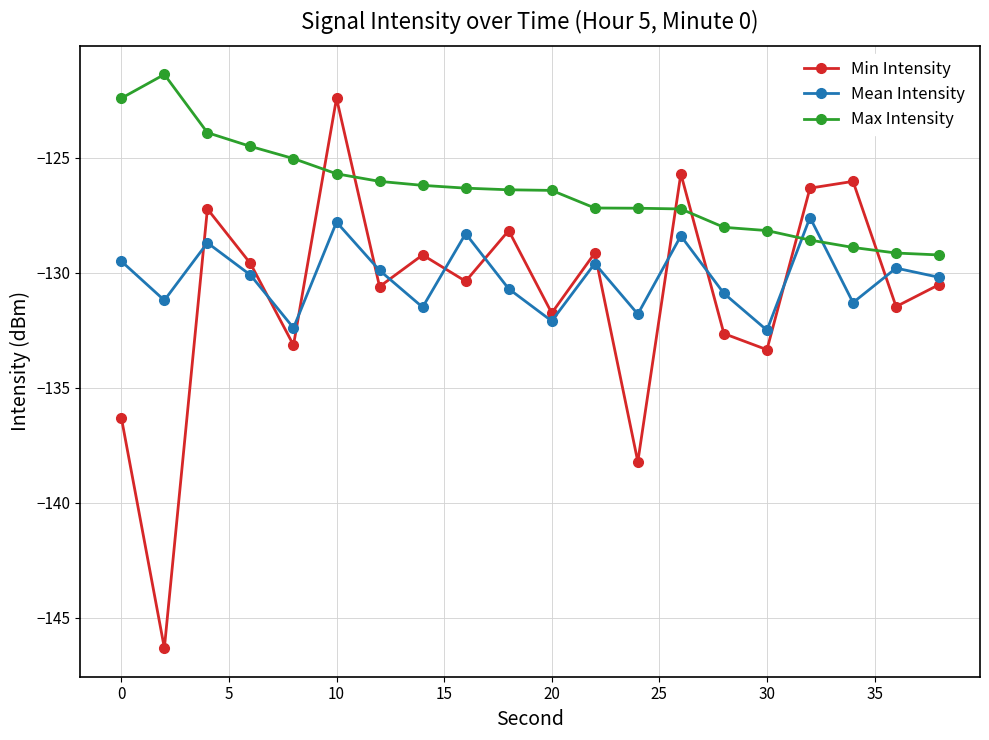

After their last crossing, which series has the higher values: Min Intensity or Max Intensity?

Max Intensity